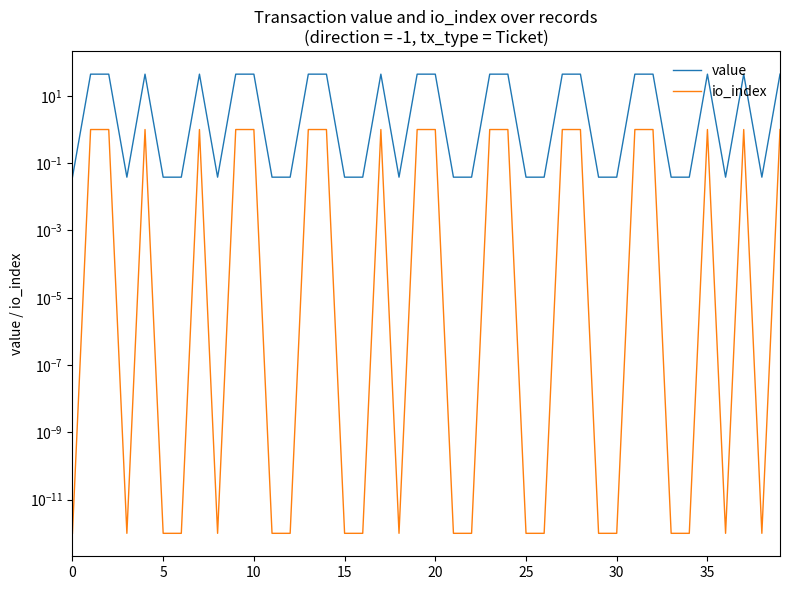

Rank the series by their average value, from highest to lowest.

value, io_index